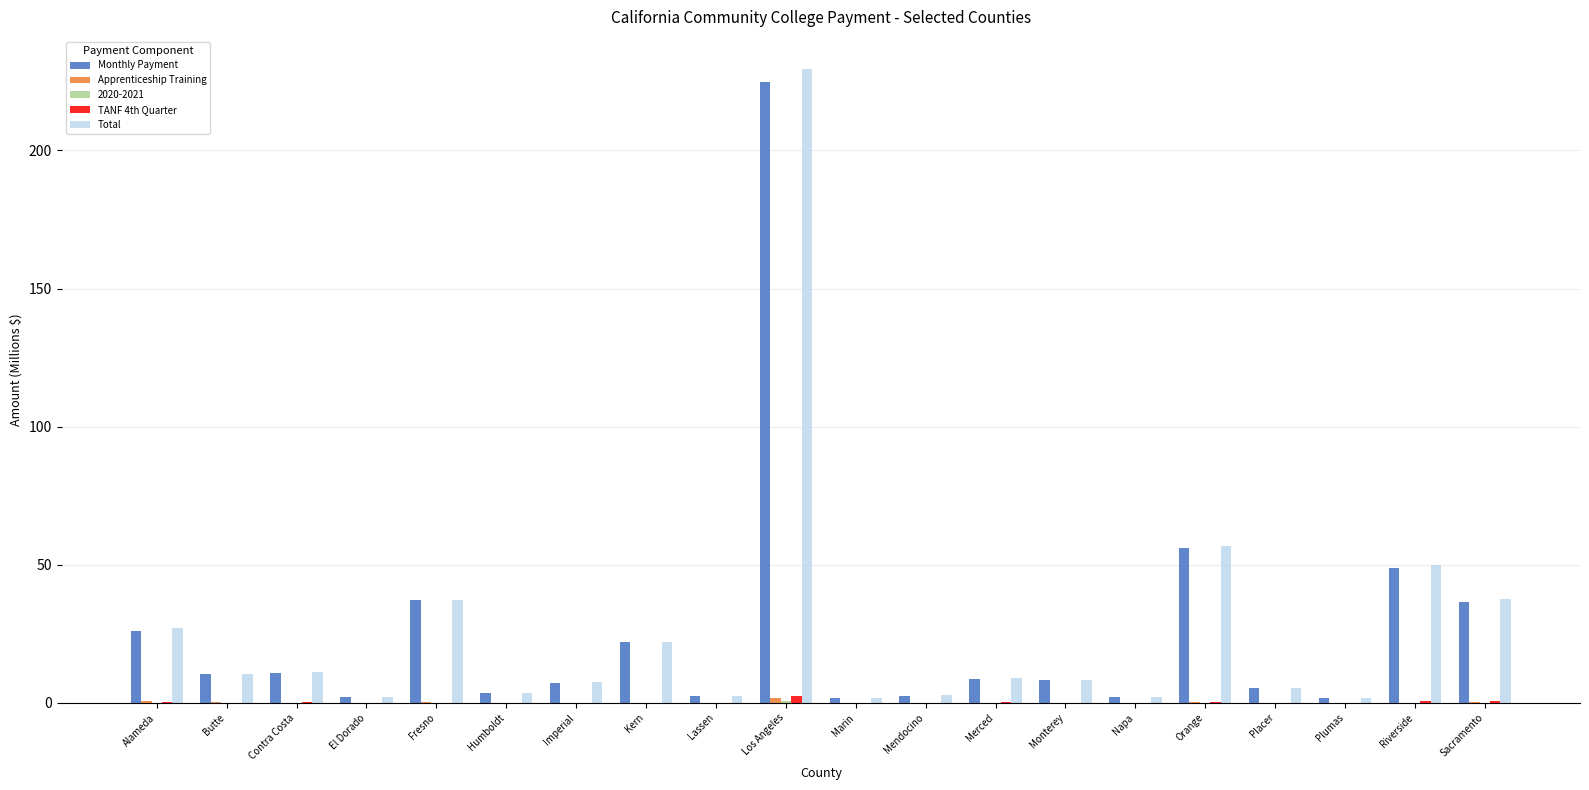

What is the sum of all Monthly Payment values?

518.3